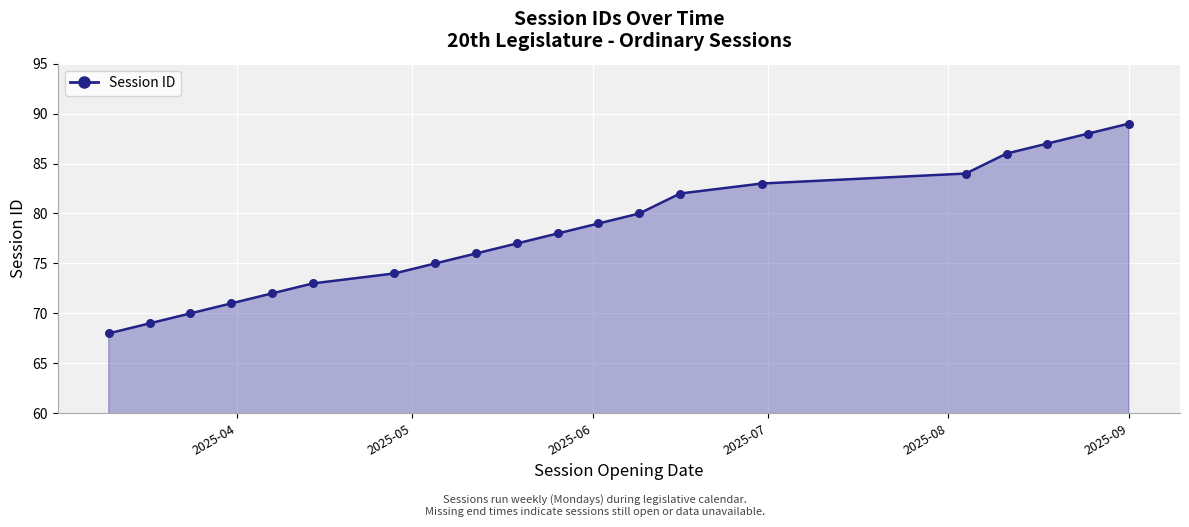

What is the minimum value shown in the chart?

68